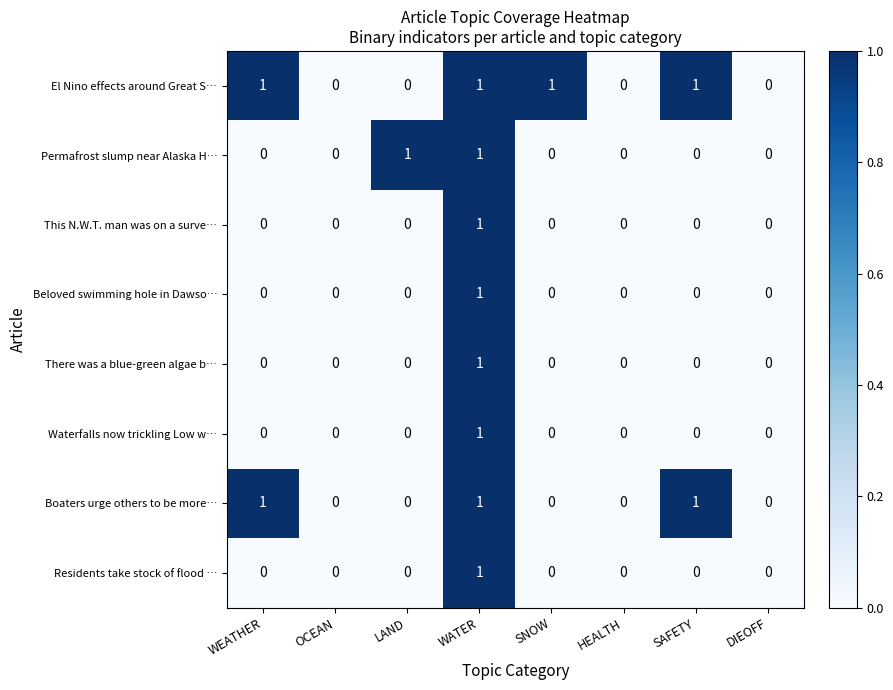

Count the Waterfalls now trickling Low w… values in the range 0 to 1.

8